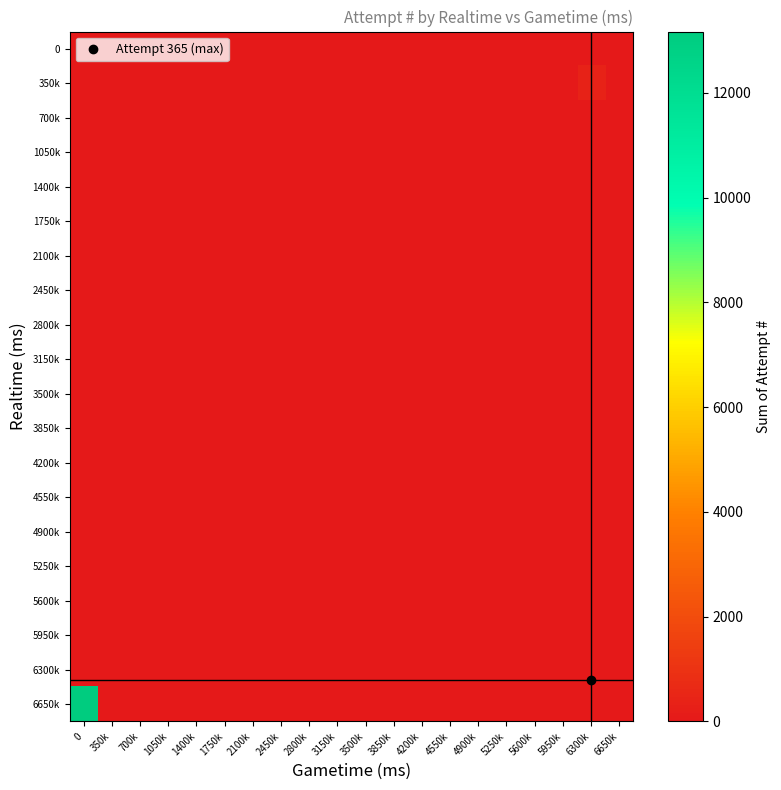

Reading left to right, extract all data points from this chart.

0: 0=0	350k=0	700k=0	1050k=0	1400k=0	1750k=0	2100k=0	2450k=0	2800k=0	3150k=0	3500k=0	3850k=0	4200k=0	4550k=0	4900k=0	5250k=0	5600k=0	5950k=0	6300k=0	6650k=0
350k: 0=0	350k=0	700k=0	1050k=0	1400k=0	1750k=0	2100k=0	2450k=0	2800k=0	3150k=0	3500k=0	3850k=0	4200k=0	4550k=0	4900k=0	5250k=0	5600k=0	5950k=0	6300k=365	6650k=0
700k: 0=0	350k=0	700k=0	1050k=0	1400k=0	1750k=0	2100k=0	2450k=0	2800k=0	3150k=0	3500k=0	3850k=0	4200k=0	4550k=0	4900k=0	5250k=0	5600k=0	5950k=0	6300k=0	6650k=0
1050k: 0=0	350k=0	700k=0	1050k=0	1400k=0	1750k=0	2100k=0	2450k=0	2800k=0	3150k=0	3500k=0	3850k=0	4200k=0	4550k=0	4900k=0	5250k=0	5600k=0	5950k=0	6300k=0	6650k=0
1400k: 0=0	350k=0	700k=0	1050k=0	1400k=0	1750k=0	2100k=0	2450k=0	2800k=0	3150k=0	3500k=0	3850k=0	4200k=0	4550k=0	4900k=0	5250k=0	5600k=0	5950k=0	6300k=0	6650k=0
1750k: 0=0	350k=0	700k=0	1050k=0	1400k=0	1750k=0	2100k=0	2450k=0	2800k=0	3150k=0	3500k=0	3850k=0	4200k=0	4550k=0	4900k=0	5250k=0	5600k=0	5950k=0	6300k=0	6650k=0
2100k: 0=0	350k=0	700k=0	1050k=0	1400k=0	1750k=0	2100k=0	2450k=0	2800k=0	3150k=0	3500k=0	3850k=0	4200k=0	4550k=0	4900k=0	5250k=0	5600k=0	5950k=0	6300k=0	6650k=0
2450k: 0=0	350k=0	700k=0	1050k=0	1400k=0	1750k=0	2100k=0	2450k=0	2800k=0	3150k=0	3500k=0	3850k=0	4200k=0	4550k=0	4900k=0	5250k=0	5600k=0	5950k=0	6300k=0	6650k=0
2800k: 0=0	350k=0	700k=0	1050k=0	1400k=0	1750k=0	2100k=0	2450k=0	2800k=0	3150k=0	3500k=0	3850k=0	4200k=0	4550k=0	4900k=0	5250k=0	5600k=0	5950k=0	6300k=0	6650k=0
3150k: 0=0	350k=0	700k=0	1050k=0	1400k=0	1750k=0	2100k=0	2450k=0	2800k=0	3150k=0	3500k=0	3850k=0	4200k=0	4550k=0	4900k=0	5250k=0	5600k=0	5950k=0	6300k=0	6650k=0
3500k: 0=0	350k=0	700k=0	1050k=0	1400k=0	1750k=0	2100k=0	2450k=0	2800k=0	3150k=0	3500k=0	3850k=0	4200k=0	4550k=0	4900k=0	5250k=0	5600k=0	5950k=0	6300k=0	6650k=0
3850k: 0=0	350k=0	700k=0	1050k=0	1400k=0	1750k=0	2100k=0	2450k=0	2800k=0	3150k=0	3500k=0	3850k=0	4200k=0	4550k=0	4900k=0	5250k=0	5600k=0	5950k=0	6300k=0	6650k=0
4200k: 0=0	350k=0	700k=0	1050k=0	1400k=0	1750k=0	2100k=0	2450k=0	2800k=0	3150k=0	3500k=0	3850k=0	4200k=0	4550k=0	4900k=0	5250k=0	5600k=0	5950k=0	6300k=0	6650k=0
4550k: 0=0	350k=0	700k=0	1050k=0	1400k=0	1750k=0	2100k=0	2450k=0	2800k=0	3150k=0	3500k=0	3850k=0	4200k=0	4550k=0	4900k=0	5250k=0	5600k=0	5950k=0	6300k=0	6650k=0
4900k: 0=0	350k=0	700k=0	1050k=0	1400k=0	1750k=0	2100k=0	2450k=0	2800k=0	3150k=0	3500k=0	3850k=0	4200k=0	4550k=0	4900k=0	5250k=0	5600k=0	5950k=0	6300k=0	6650k=0
5250k: 0=0	350k=0	700k=0	1050k=0	1400k=0	1750k=0	2100k=0	2450k=0	2800k=0	3150k=0	3500k=0	3850k=0	4200k=0	4550k=0	4900k=0	5250k=0	5600k=0	5950k=0	6300k=0	6650k=0
5600k: 0=0	350k=0	700k=0	1050k=0	1400k=0	1750k=0	2100k=0	2450k=0	2800k=0	3150k=0	3500k=0	3850k=0	4200k=0	4550k=0	4900k=0	5250k=0	5600k=0	5950k=0	6300k=0	6650k=0
5950k: 0=0	350k=0	700k=0	1050k=0	1400k=0	1750k=0	2100k=0	2450k=0	2800k=0	3150k=0	3500k=0	3850k=0	4200k=0	4550k=0	4900k=0	5250k=0	5600k=0	5950k=0	6300k=0	6650k=0
6300k: 0=0	350k=0	700k=0	1050k=0	1400k=0	1750k=0	2100k=0	2450k=0	2800k=0	3150k=0	3500k=0	3850k=0	4200k=0	4550k=0	4900k=0	5250k=0	5600k=0	5950k=0	6300k=0	6650k=0
6650k: 0=13170	350k=0	700k=0	1050k=0	1400k=0	1750k=0	2100k=0	2450k=0	2800k=0	3150k=0	3500k=0	3850k=0	4200k=0	4550k=0	4900k=0	5250k=0	5600k=0	5950k=0	6300k=0	6650k=0